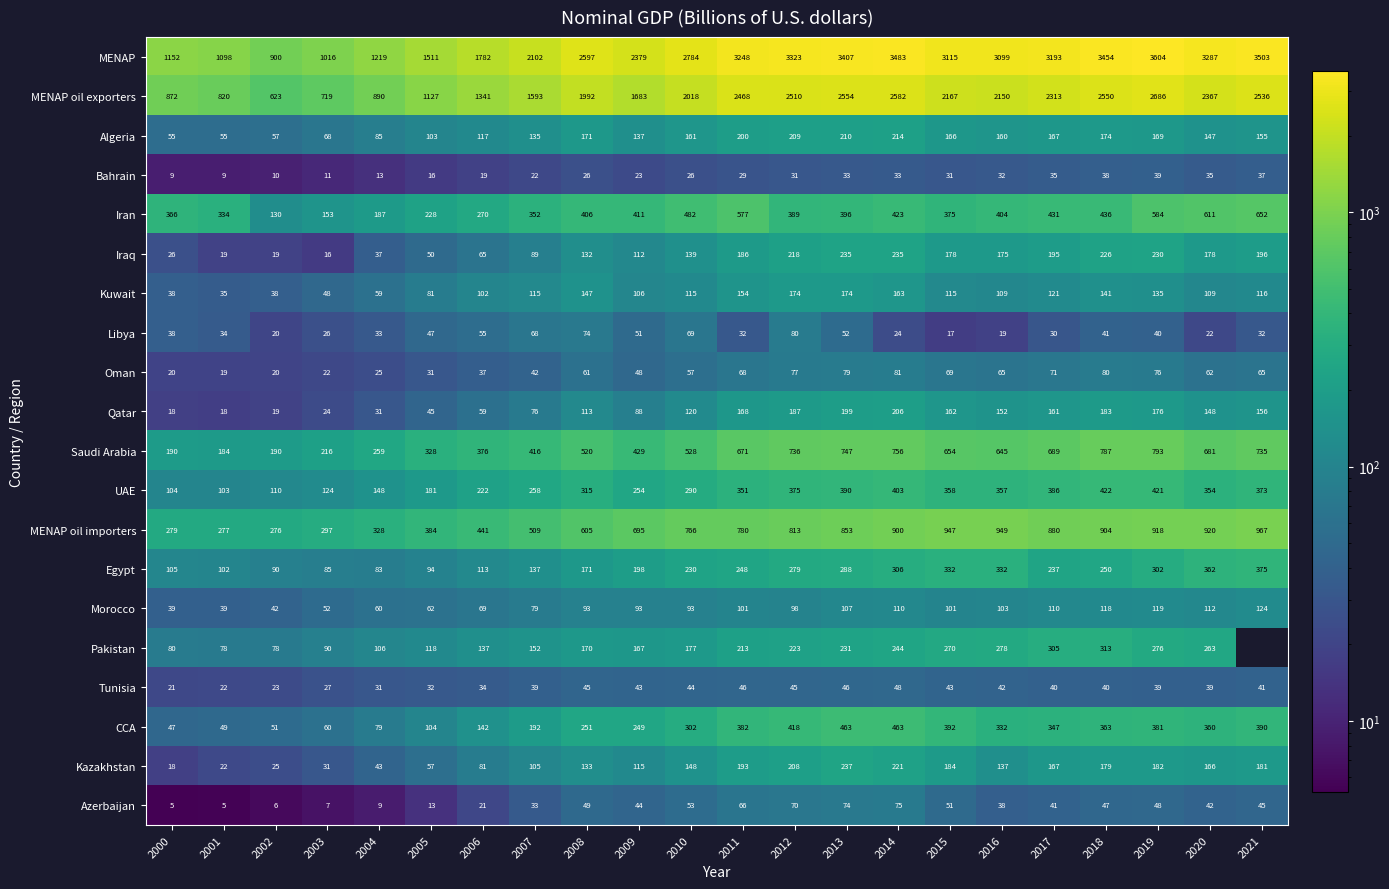

Which category has the highest value across all series?

2019